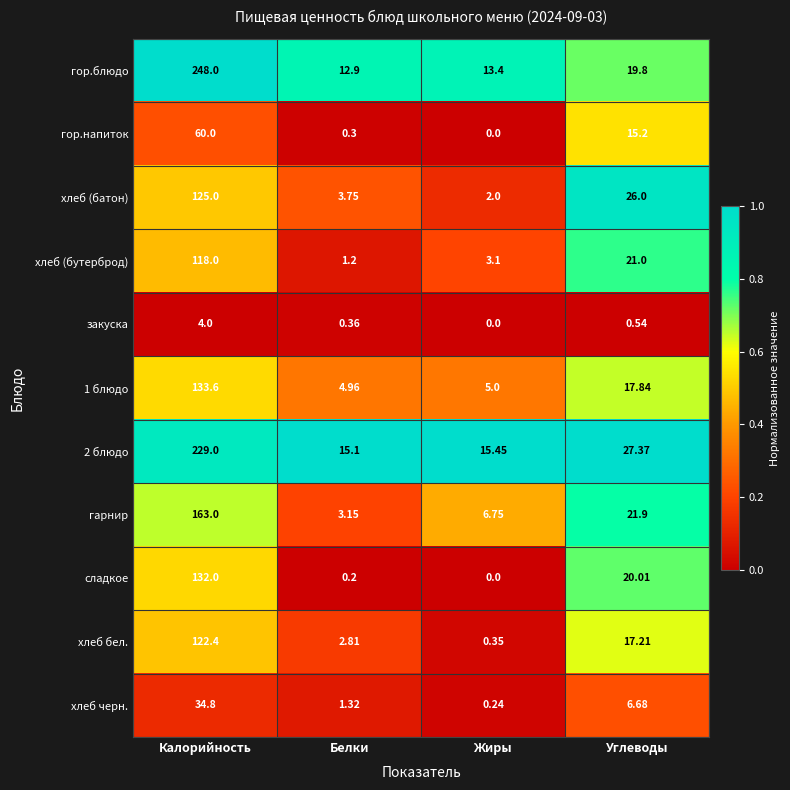

At which category is the sum across all series the highest?

Калорийность